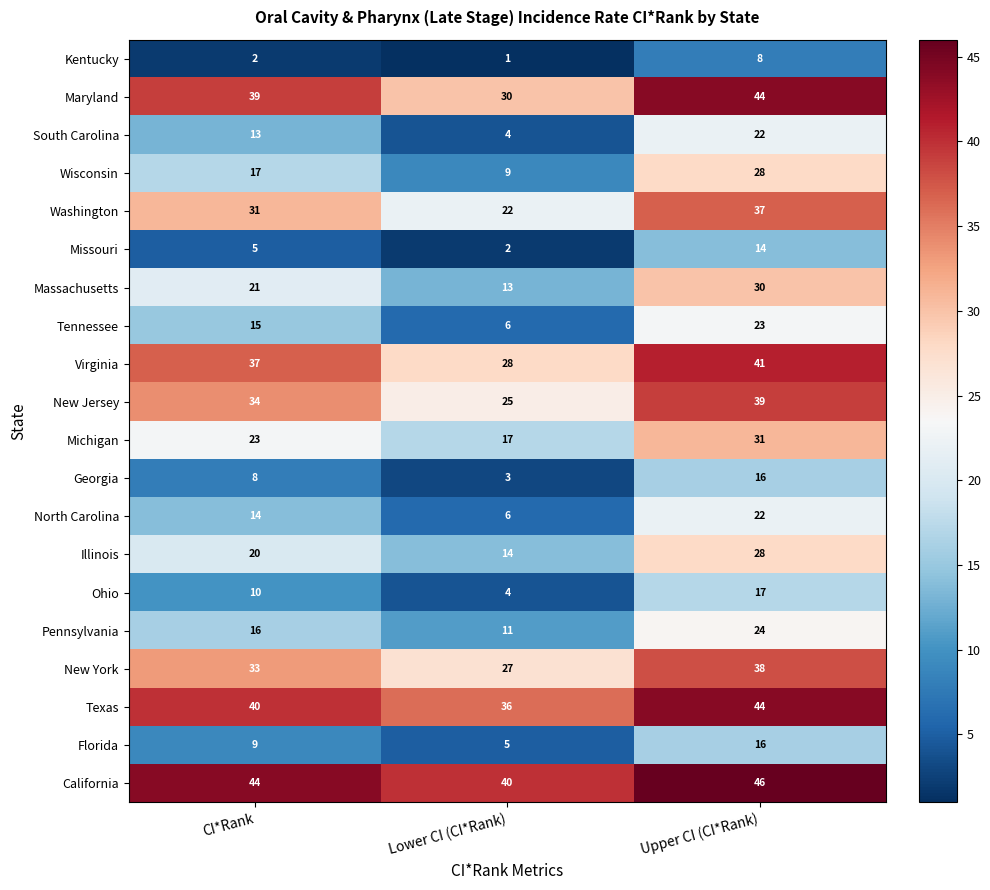

What is the difference between the second highest and minimum values in the Washington series?

9